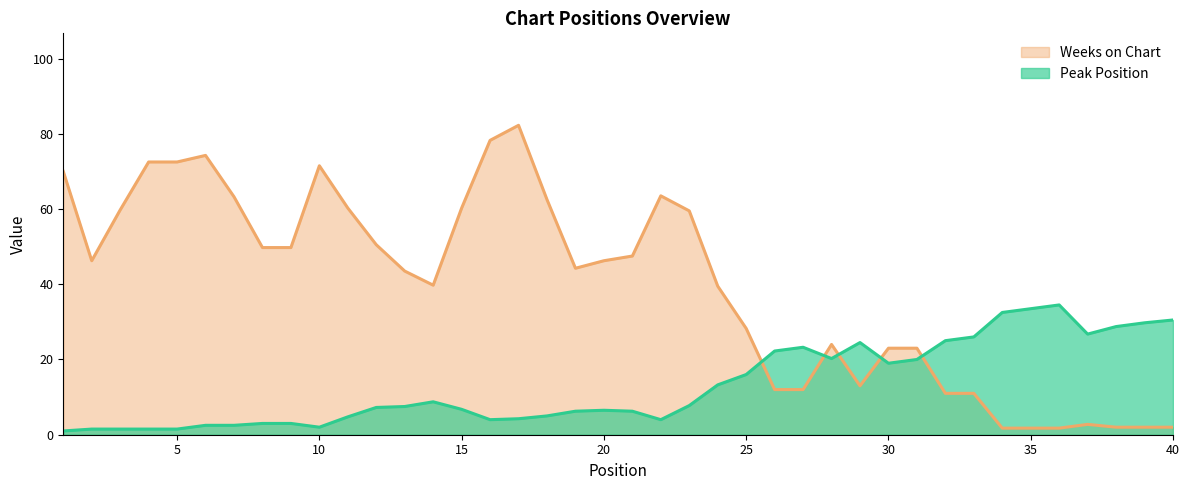

How many times do Weeks on Chart and Peak Position cross each other?

5